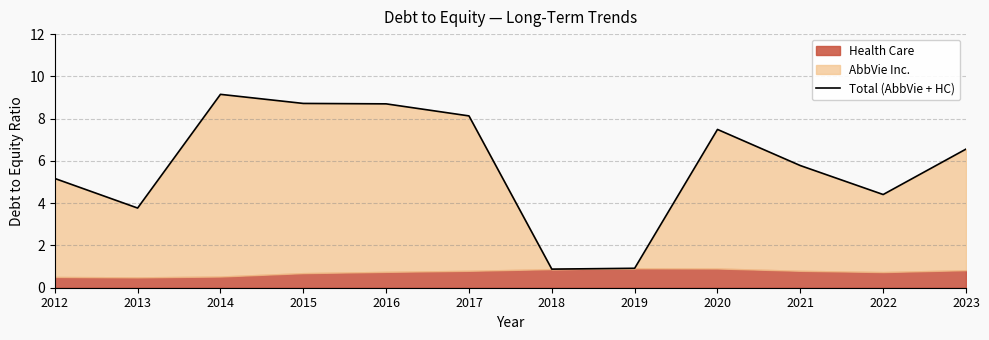

The chart shows a value of 8.7 at 2015. True or false?

True